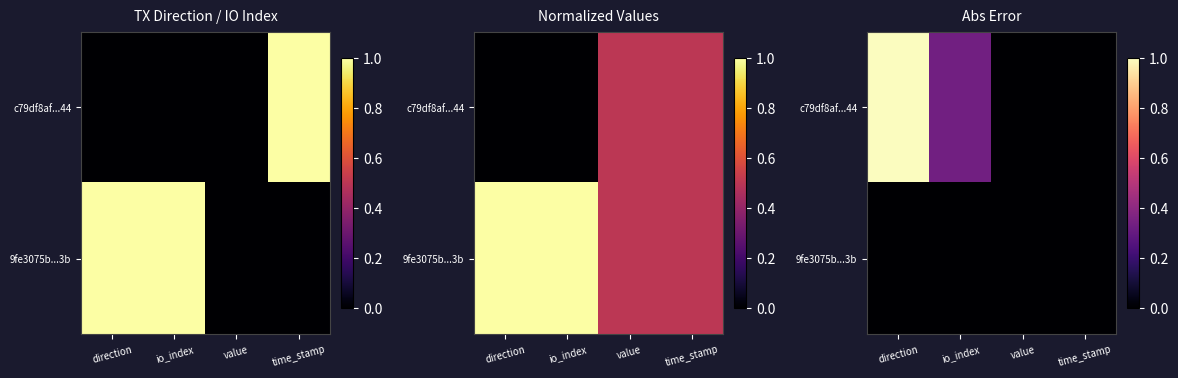

Is the value of 9fe3075b...3b at time_stamp greater than the value of c79df8af...44 at value?

No